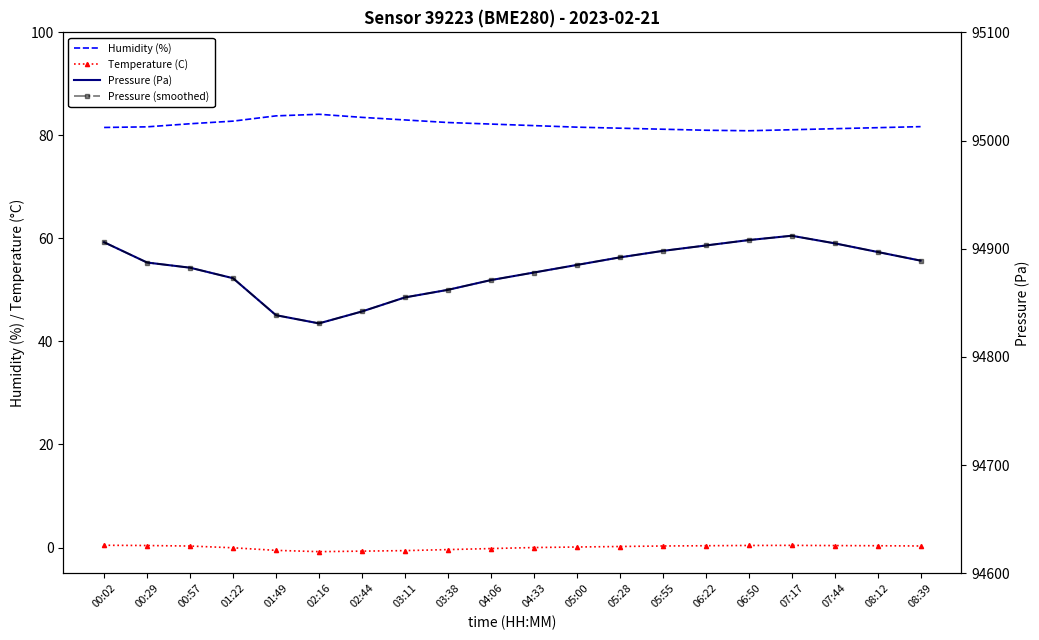

Where is the first local maximum for Temperature (C)?

07:17